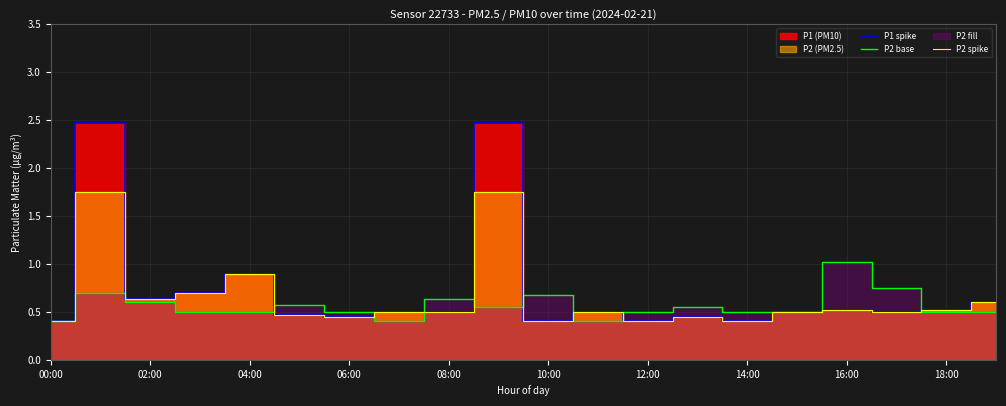

The P2 base series shows 0.7 at 10:00. True or false?

True